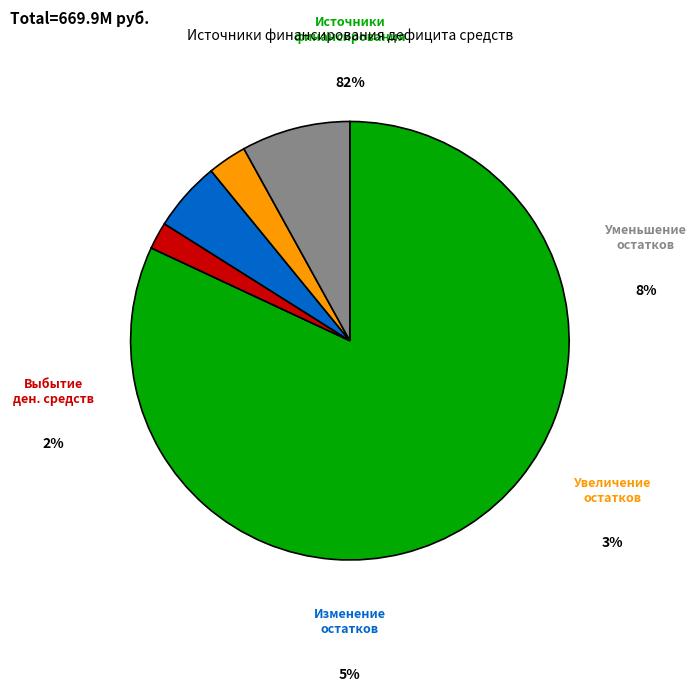

Is there any slice that represents more than half of the pie?

Yes